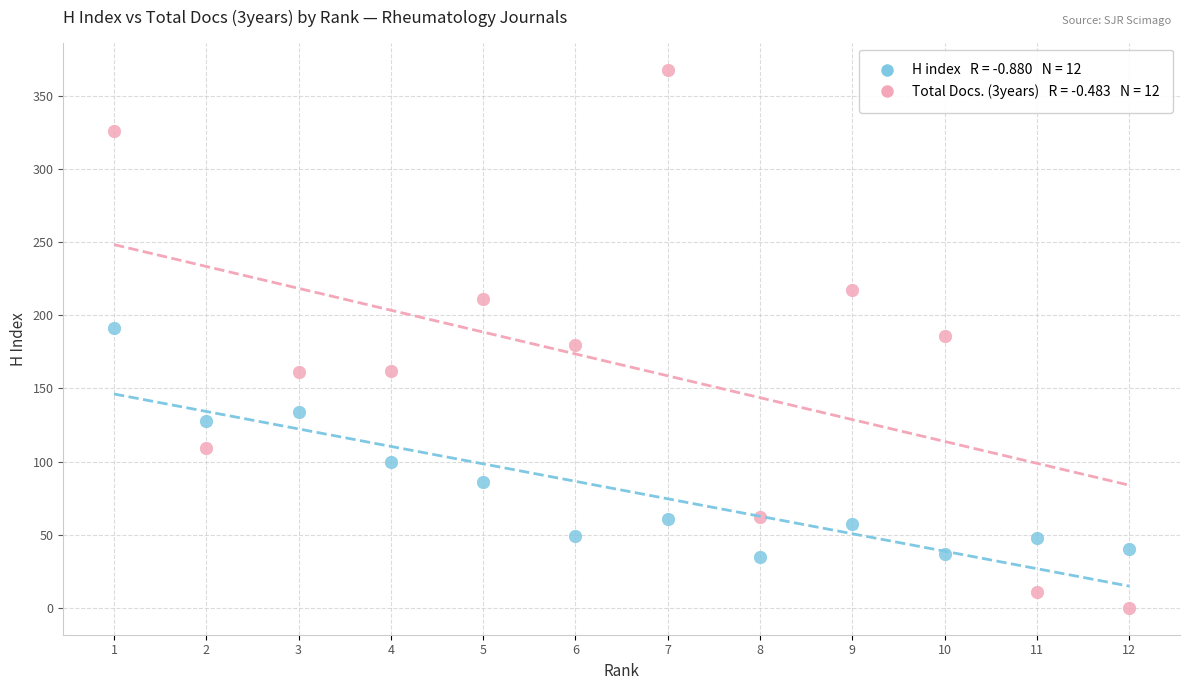

Across all data points, what is the range of X values (max minus min)?

11